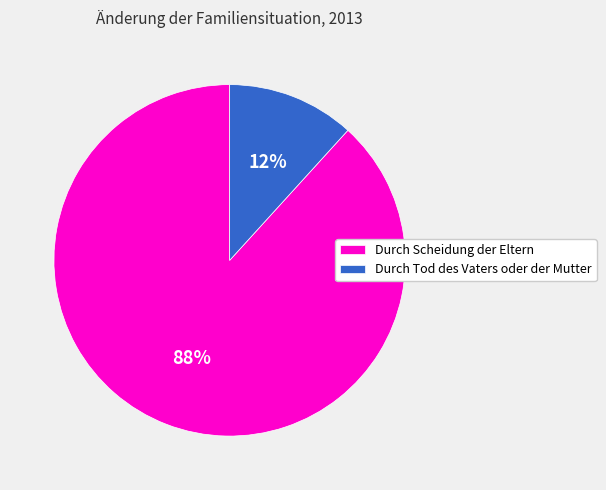

Count the number of slices in the pie.

2